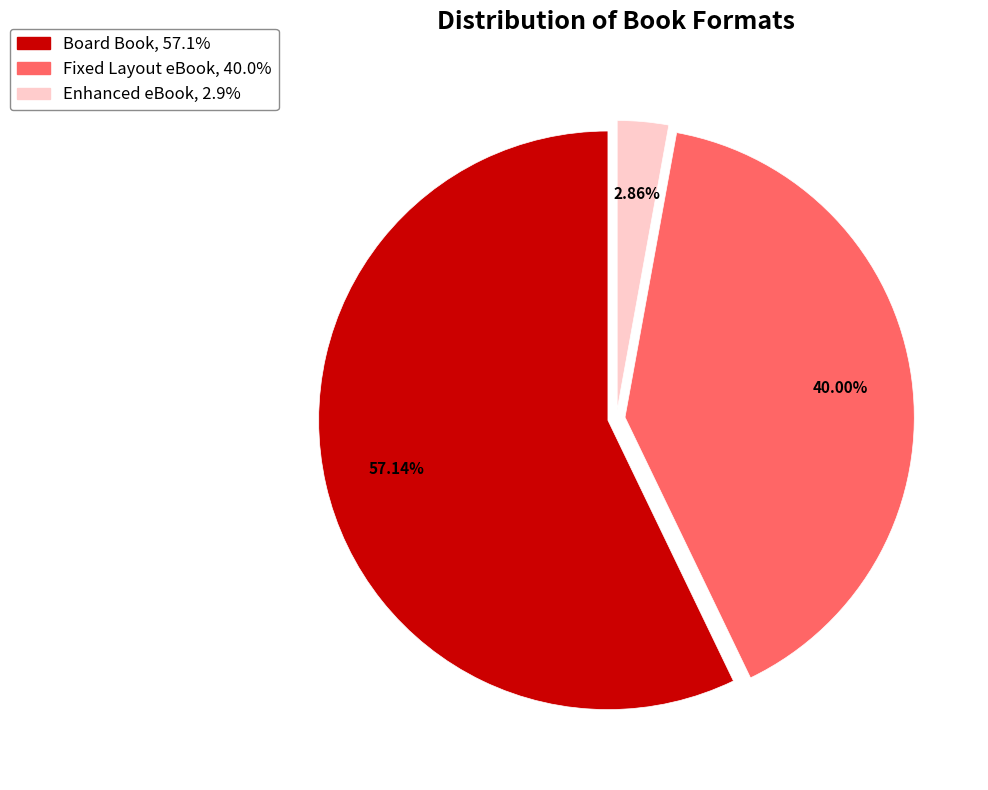

Which slice is the largest?

Board Book